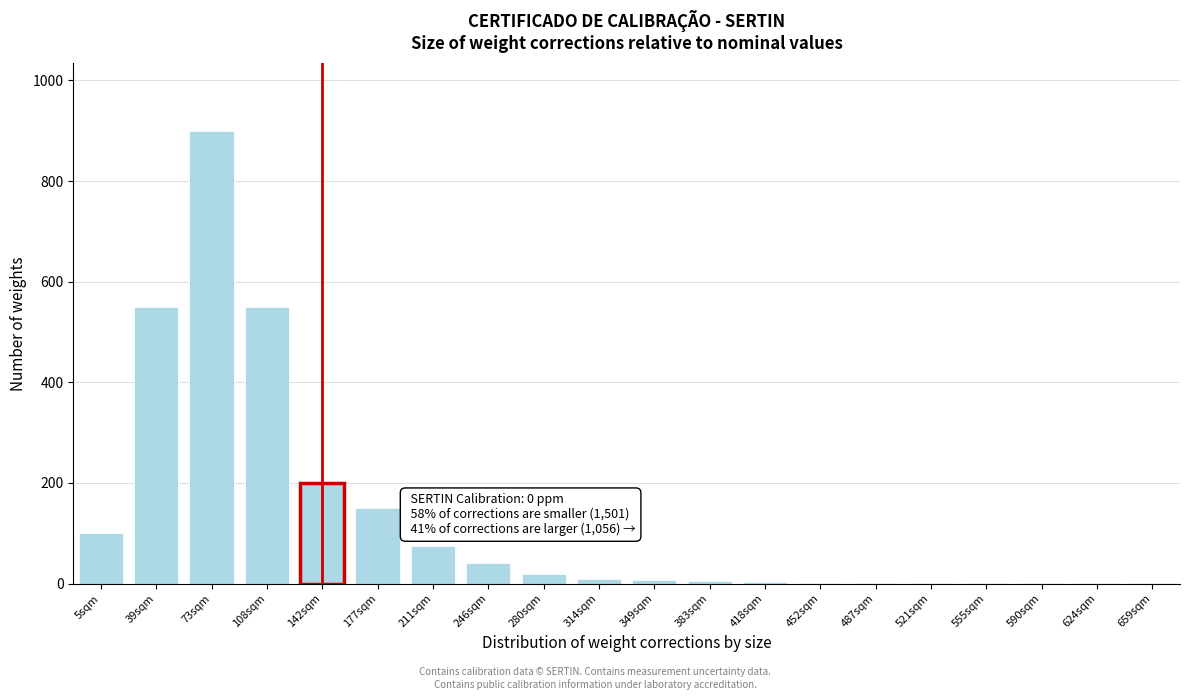

Which has a higher value, 39sqm or 177sqm?

39sqm